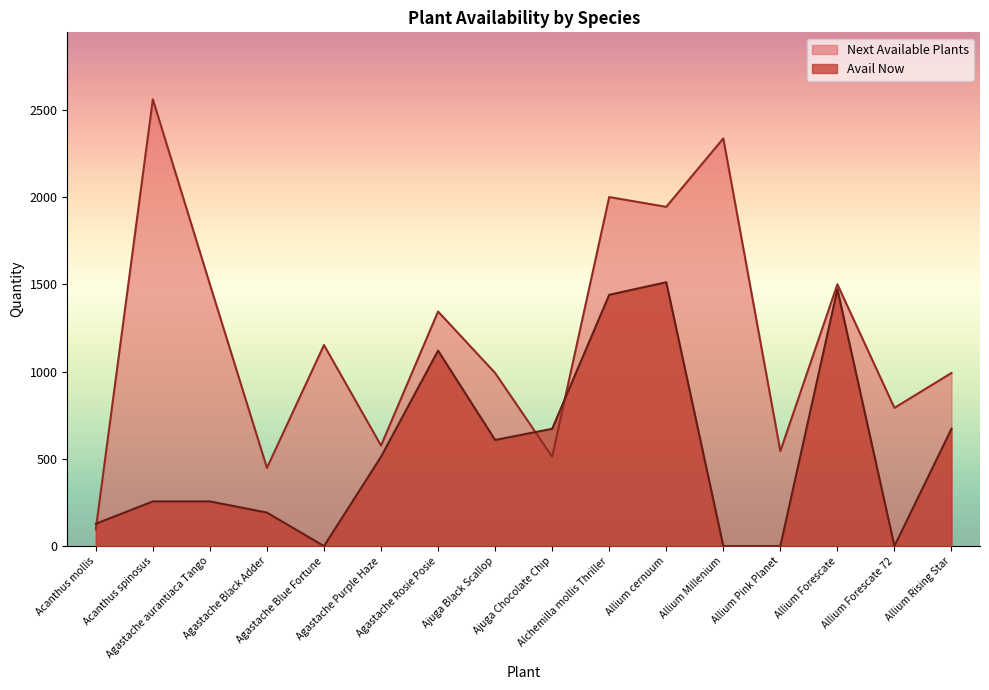

What is the difference between the highest and lowest values at Allium cernuum?

432